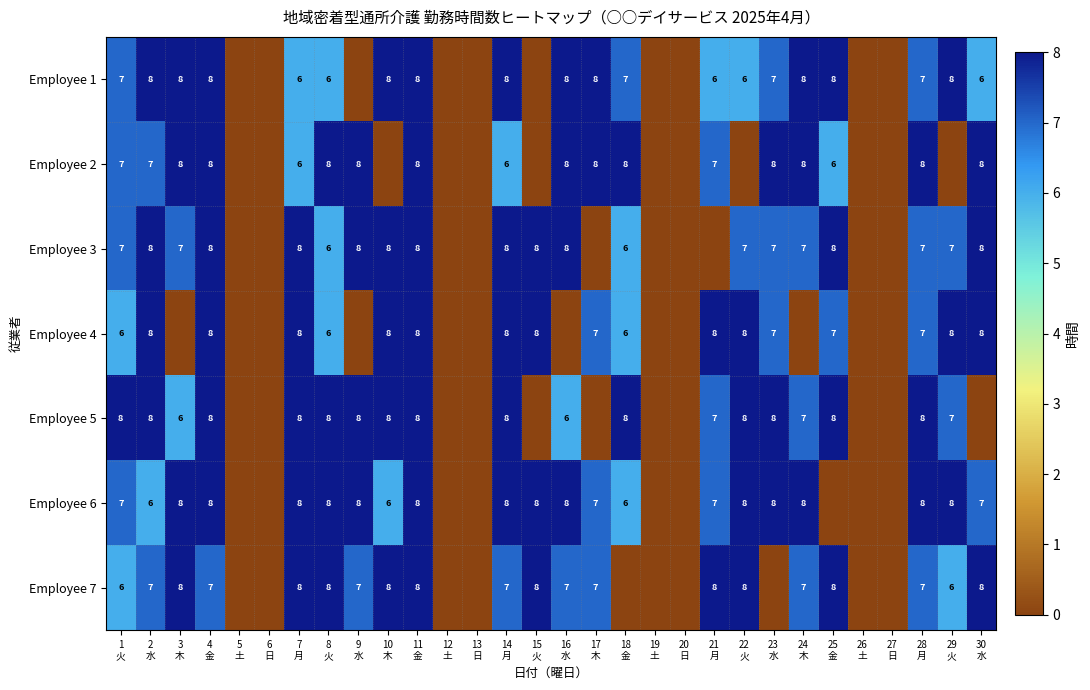

Which category has the highest value across all series?

2
水